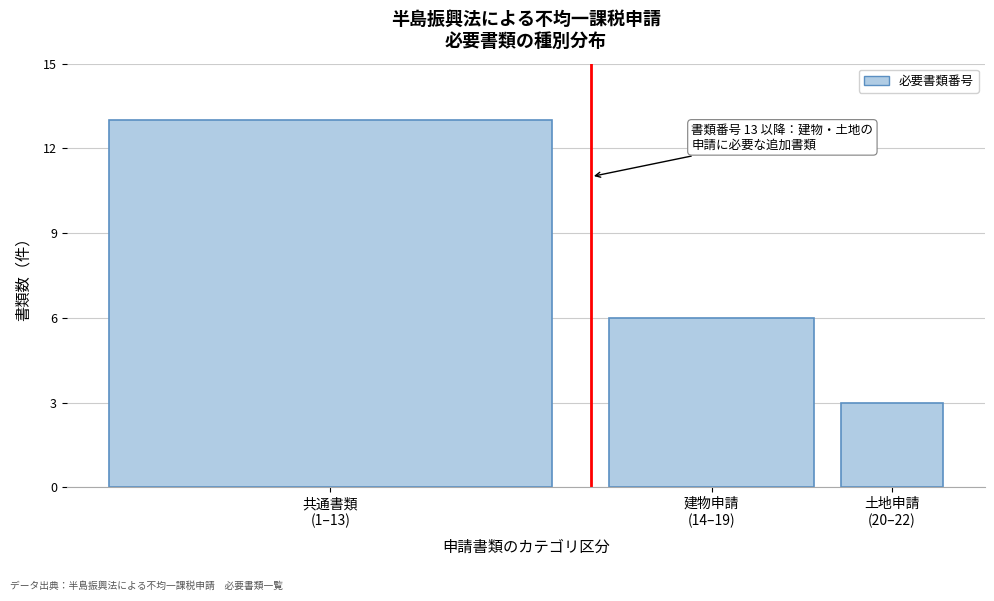

Reading left to right, transcribe all the data shown in this chart.

13	6	3